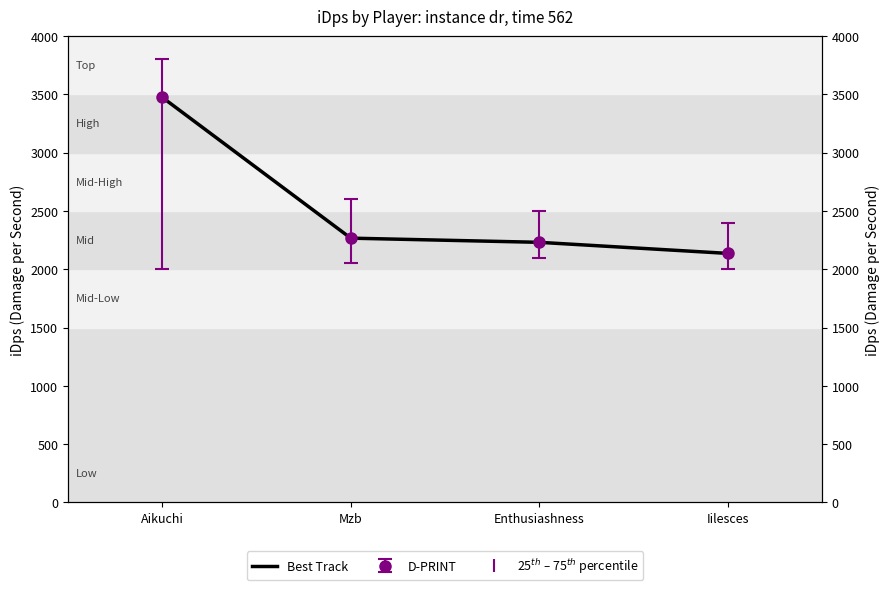

Is it true that the value at Mzb is 704.3?

False